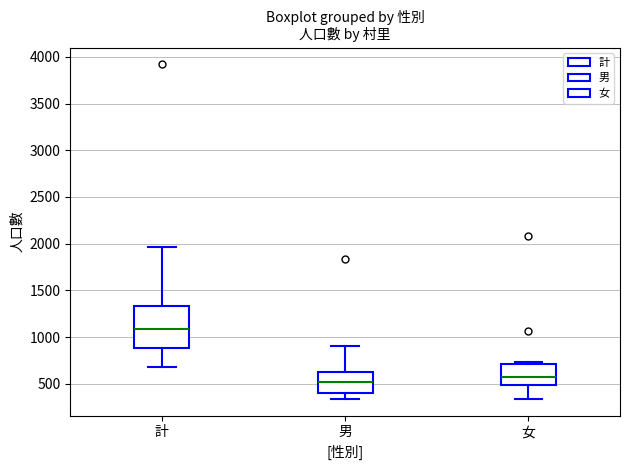

Reading left to right, transcribe this box plot: for each box, give where its median line is, the range the box spans, and where its two whiskers end, as read against the y-axis. The values are not printed on the chart, so give them approximately, as read against the axis.

計: median 1100, box 900 to 1350, whiskers 700 to 1950
男: median 500, box 400 to 650, whiskers 350 to 900
女: median 550, box 500 to 700, whiskers 350 to 750